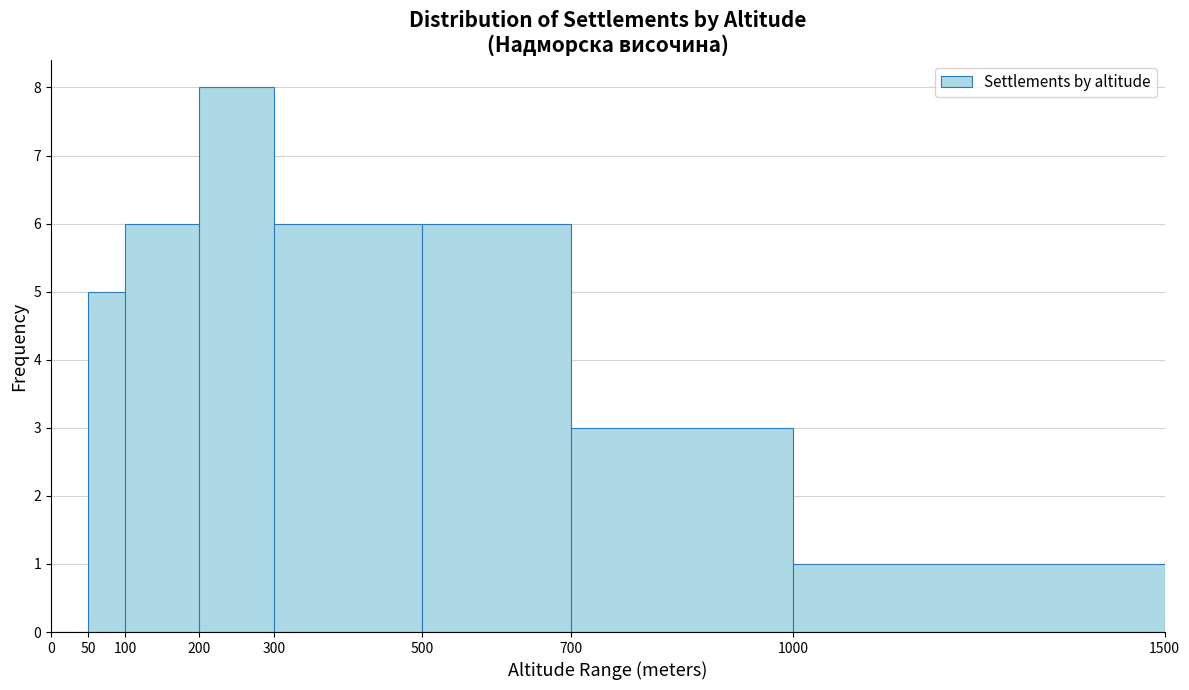

Over which range of the x-axis is the bar tallest?

200 to 300